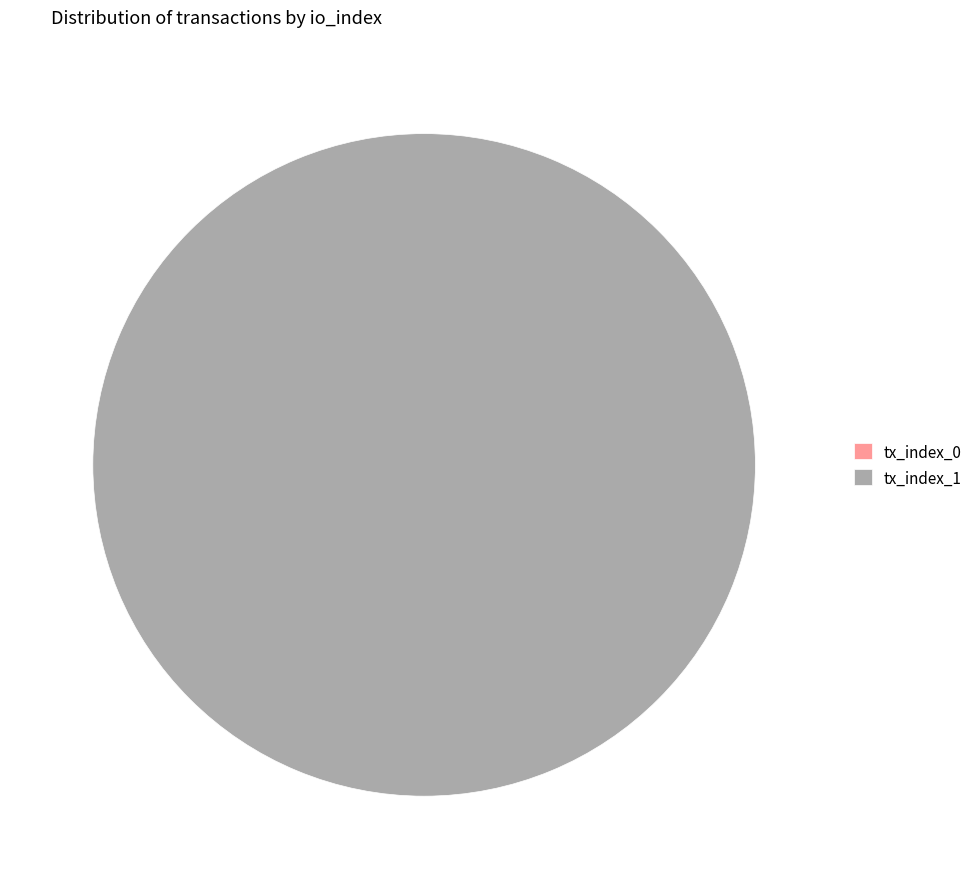

Combined, what portion of the pie is tx_index_0 and tx_index_1?

100.0%